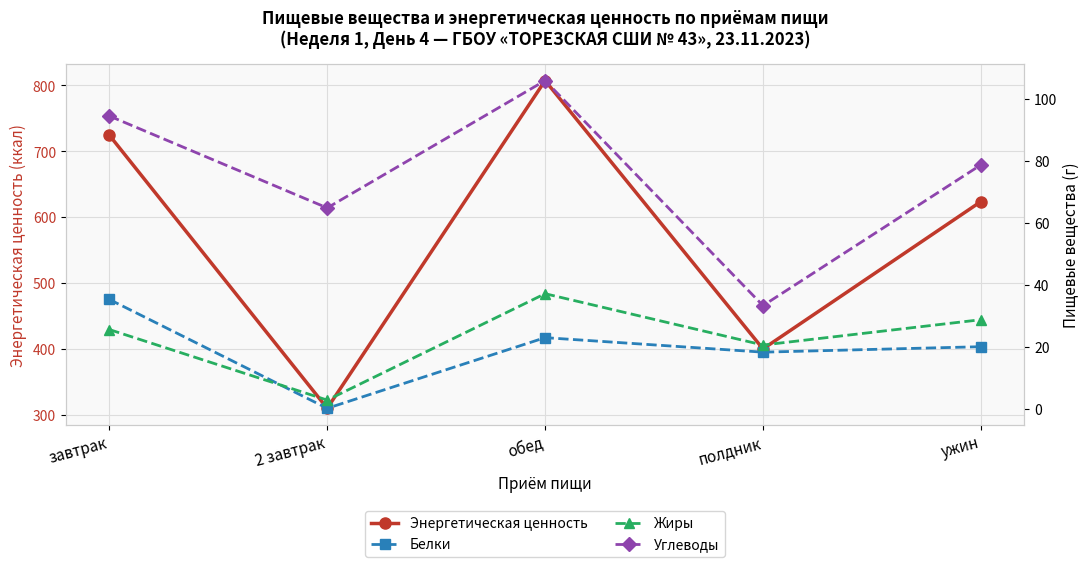

What position from the right is полдник?

2